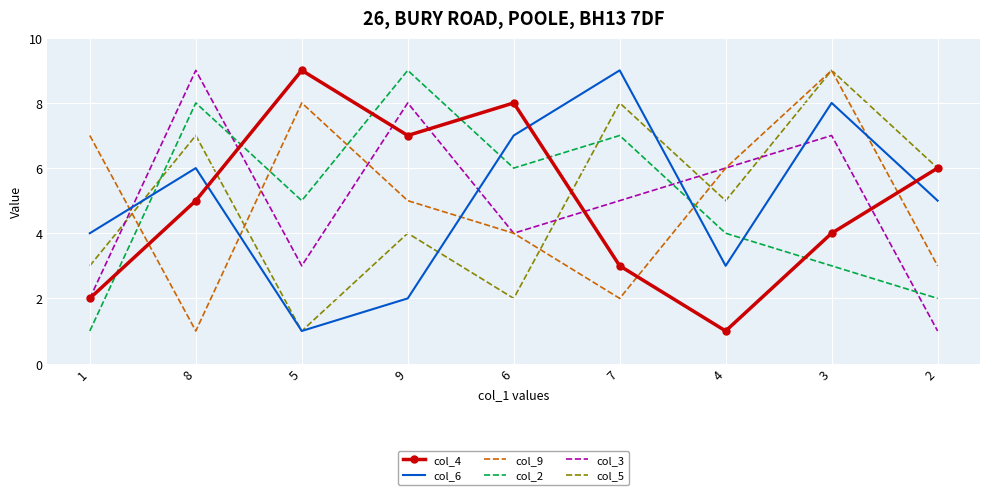

After their last crossing, which series has the higher values: col_3 or col_4?

col_4